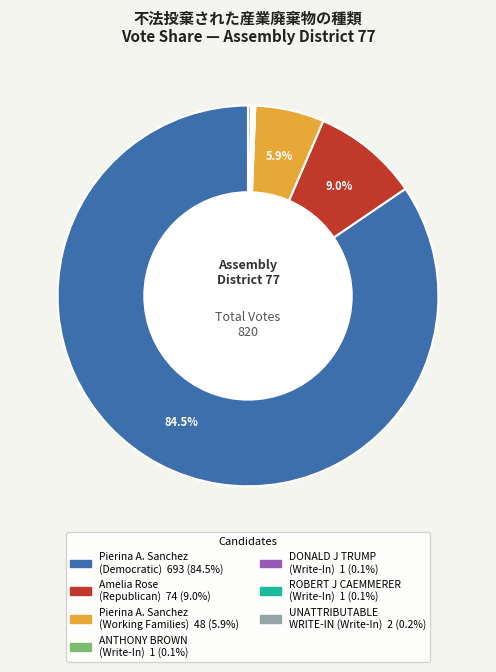

Is there a majority slice in this chart?

Yes